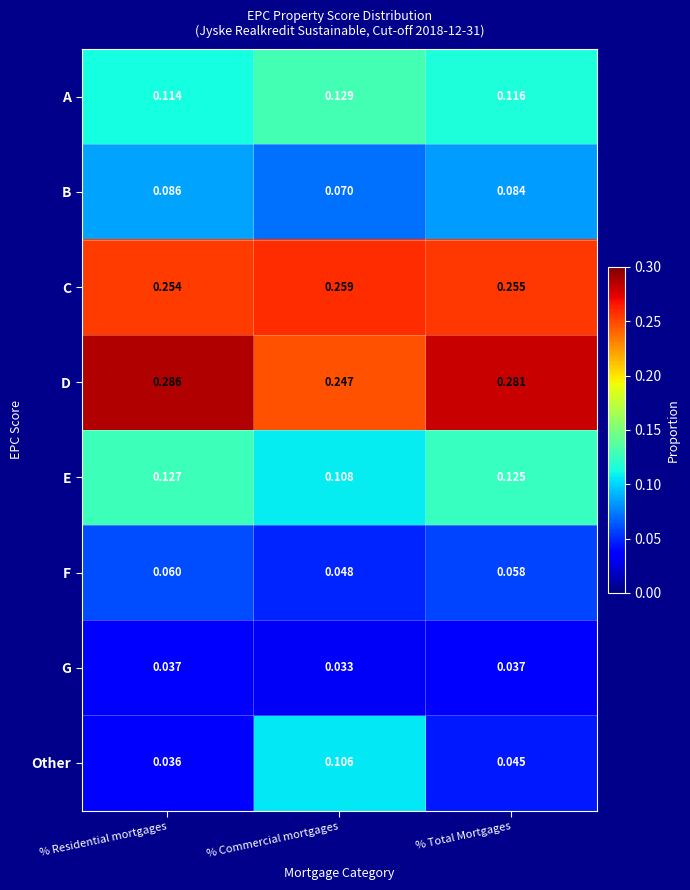

List the series in order of their peak value, lowest first.

G, F, B, Other, E, A, C, D